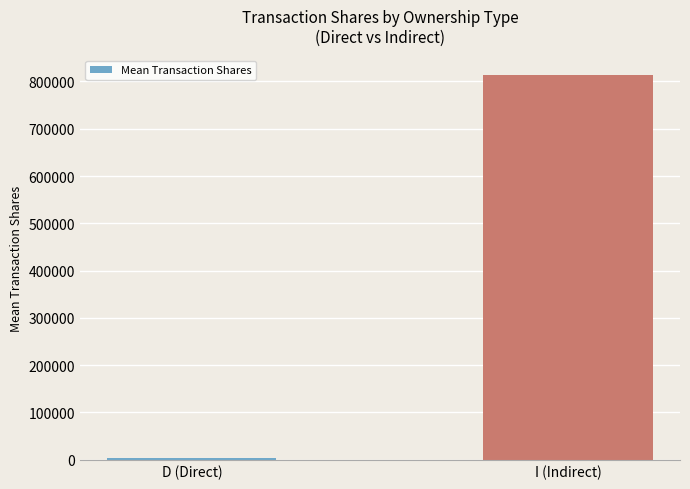

What is the label of the 2nd bar from the right?

D (Direct)